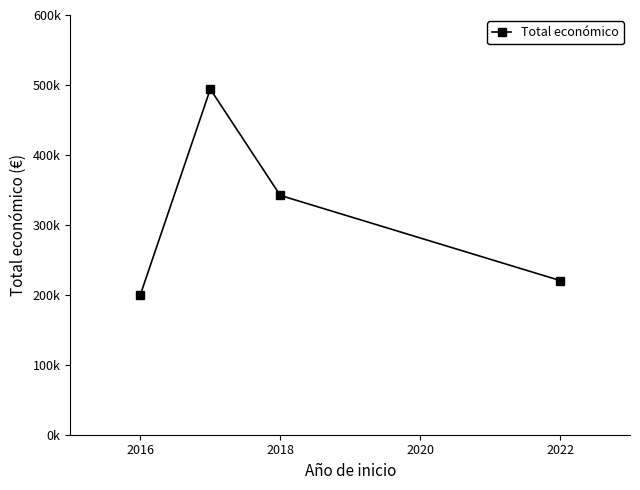

Does the chart have visible grid lines?

No